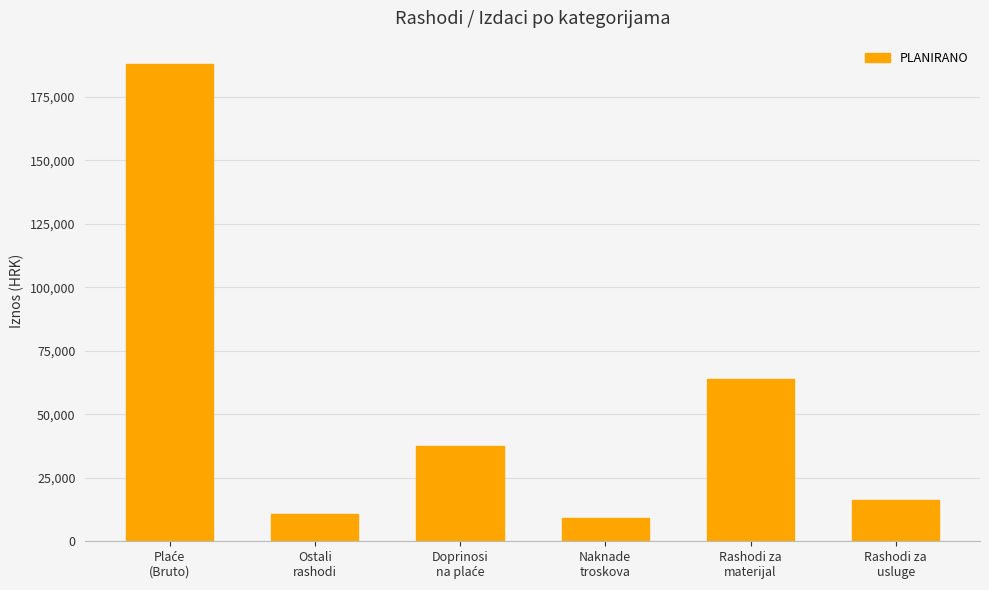

True or false: the data shows 15288 at Naknade
troskova.

False